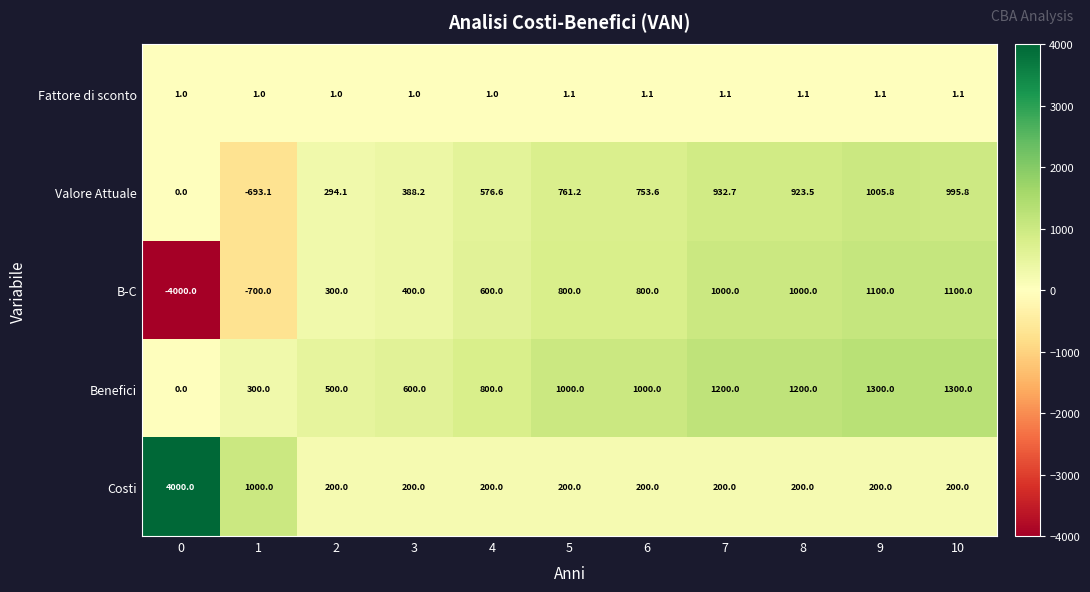

What is the total value across all series at 8?

3324.6